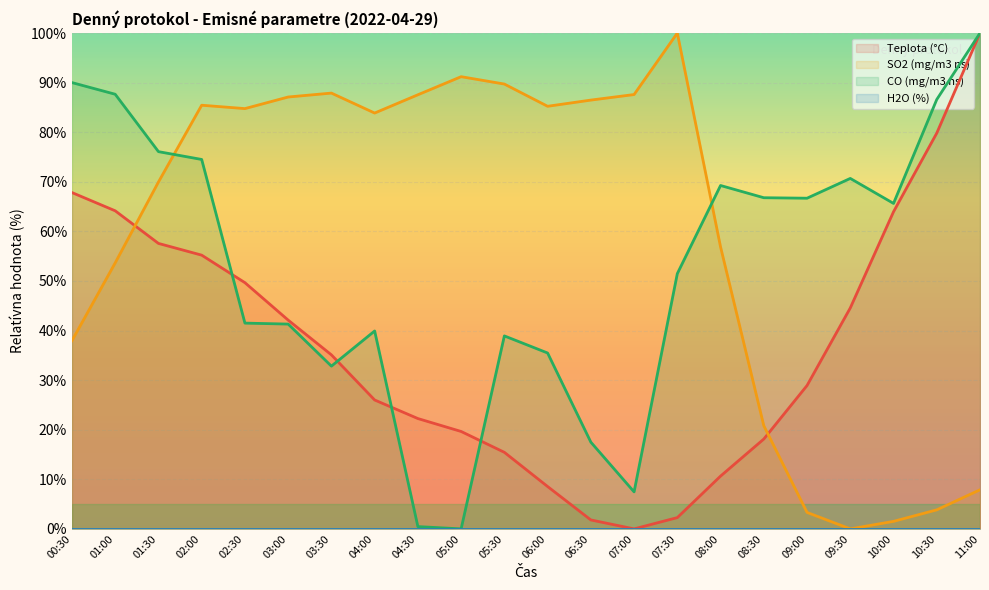

What is the maximum value for Teplota (°C)?

100.0